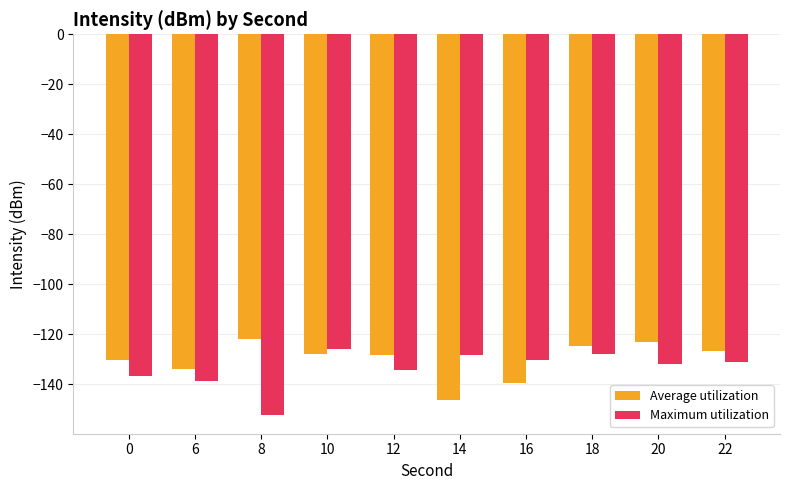

What is the total value across all series at 8?

-273.9